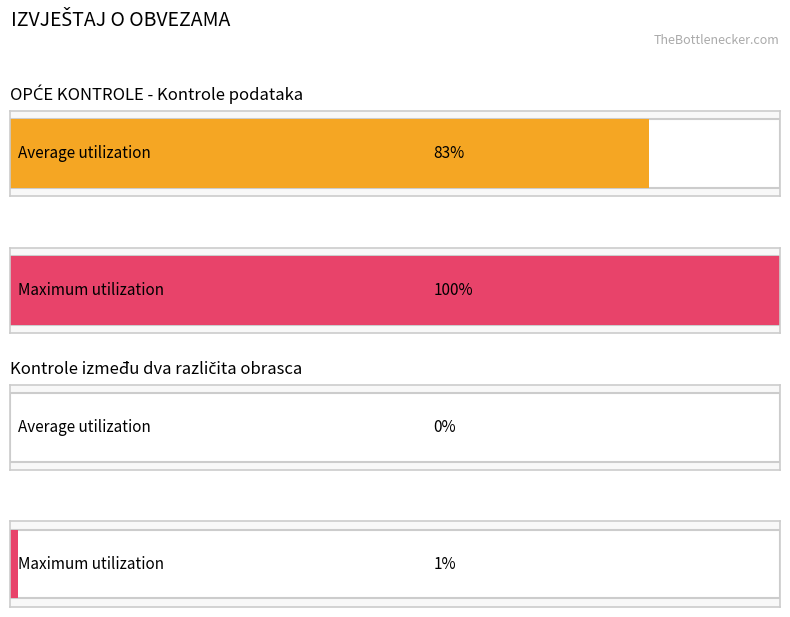

What is the difference between the Average utilization values at O.K. and Provjera?

83